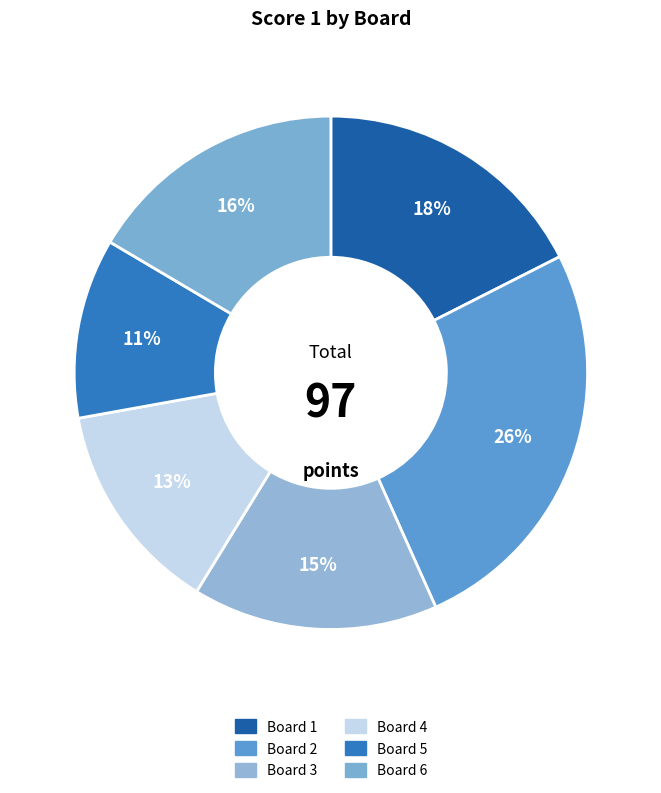

Does Board 4 account for over 50% of the chart?

No